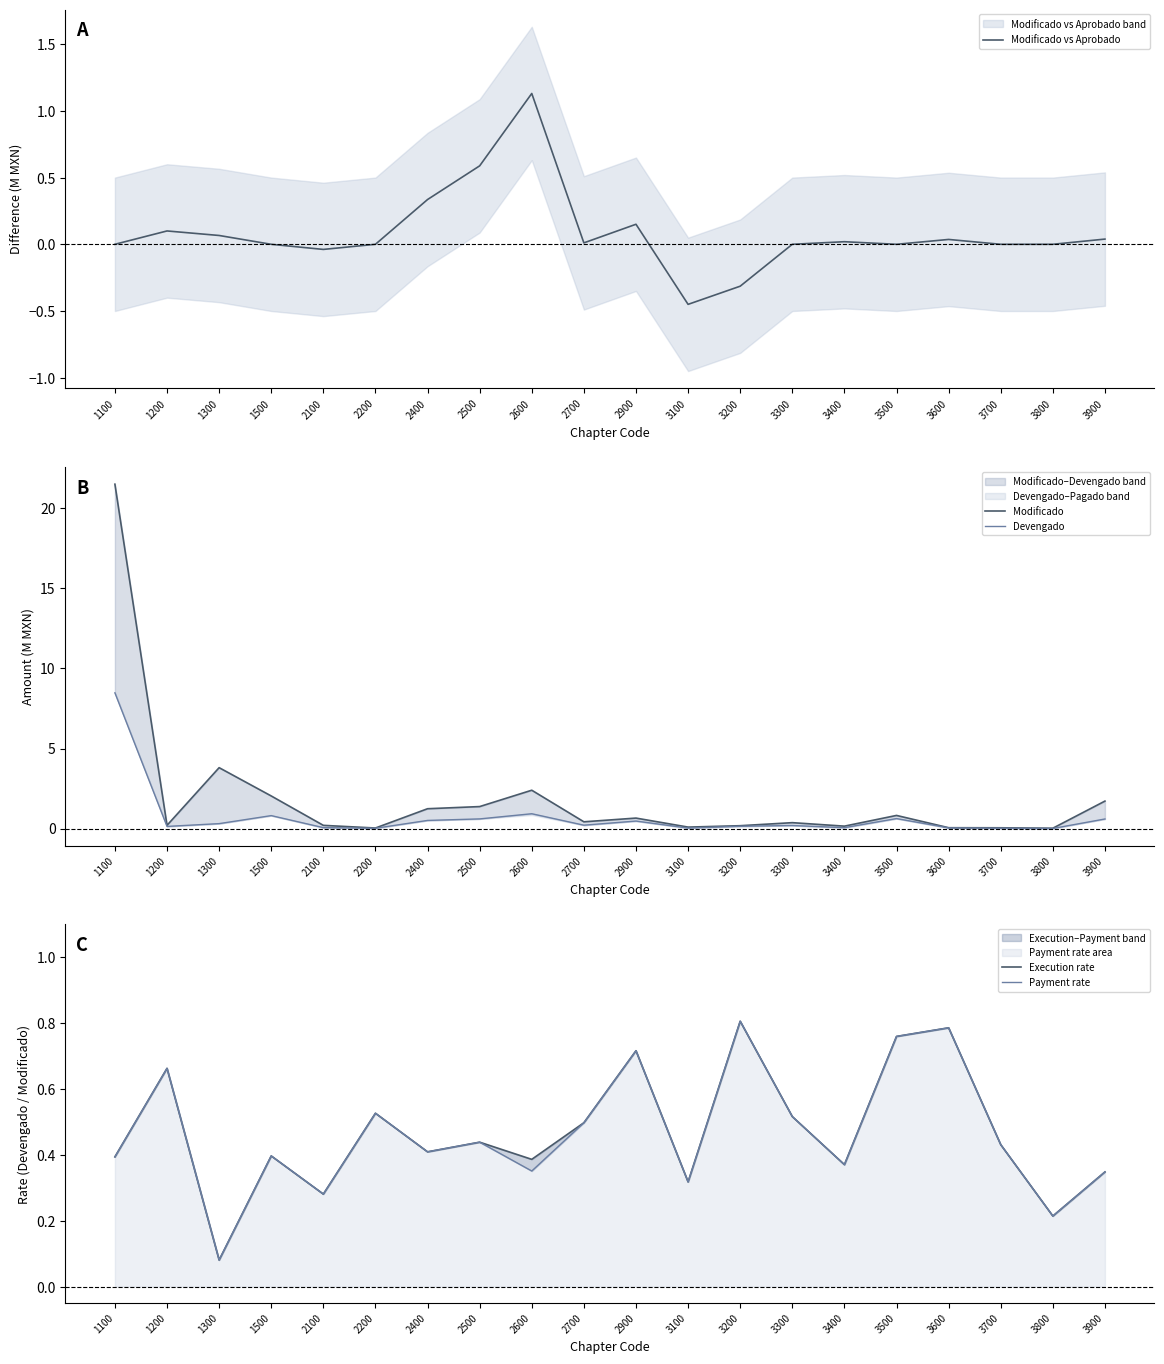

How many lines are shown in the chart?

5